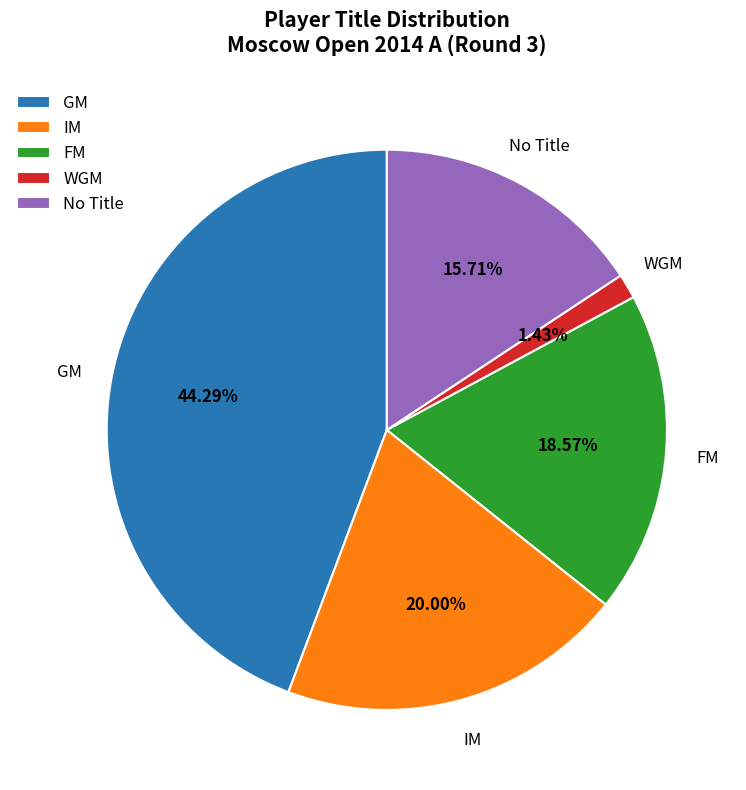

What is the largest slice in the pie chart?

GM